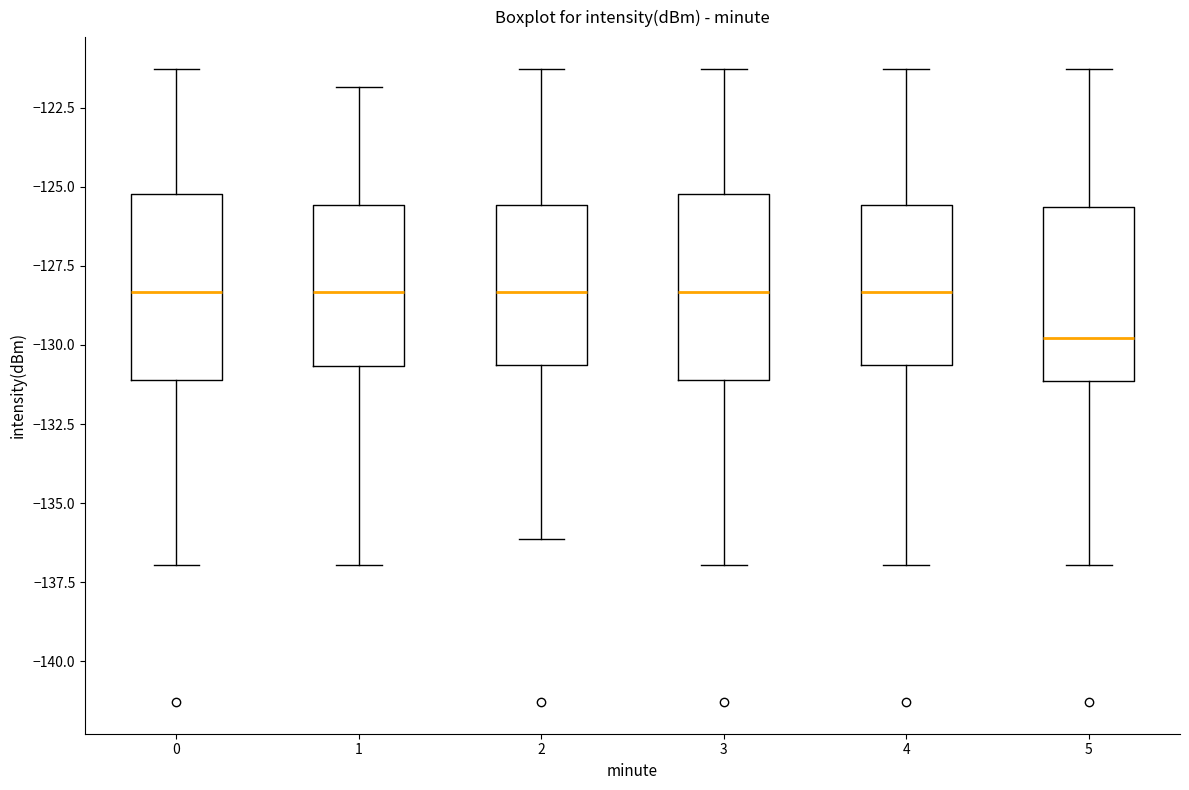

Where does the upper whisker of the box at x = 4 end on the y-axis? The values are not printed on the chart, so give them approximately, as read against the axis.

-121.5